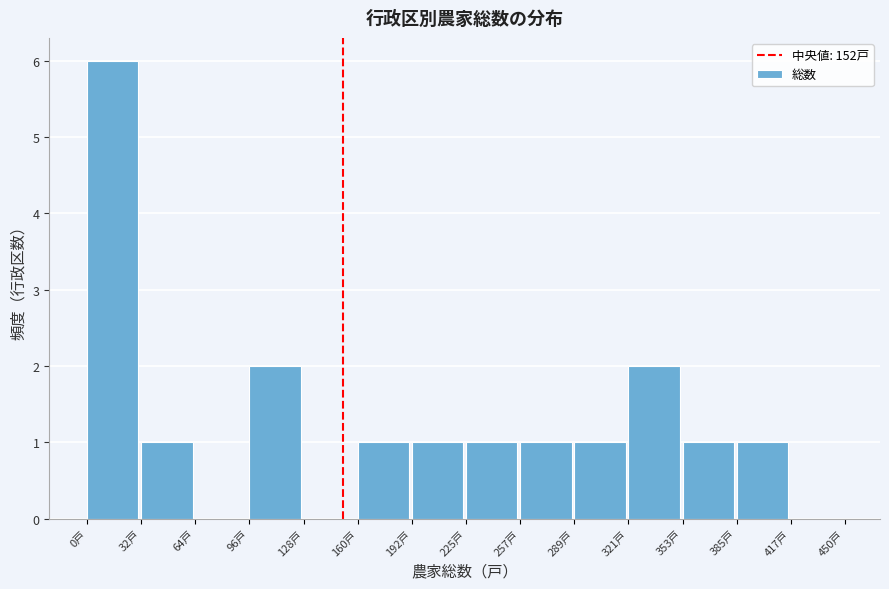

Which range on the x-axis has the tallest bar?

0 to 30